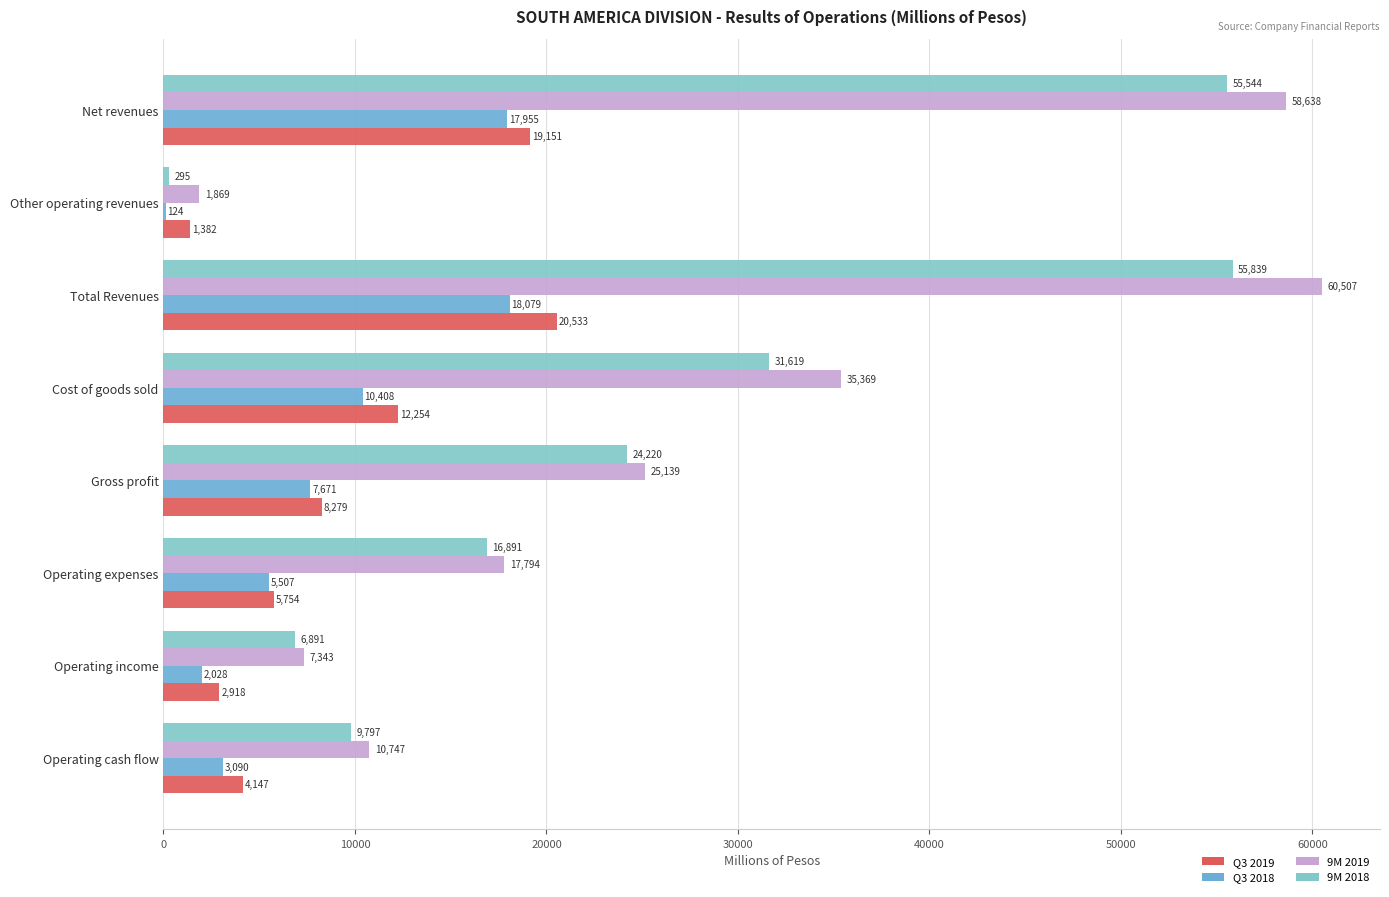

How many values in the Q3 2019 series exceed 8278?

4